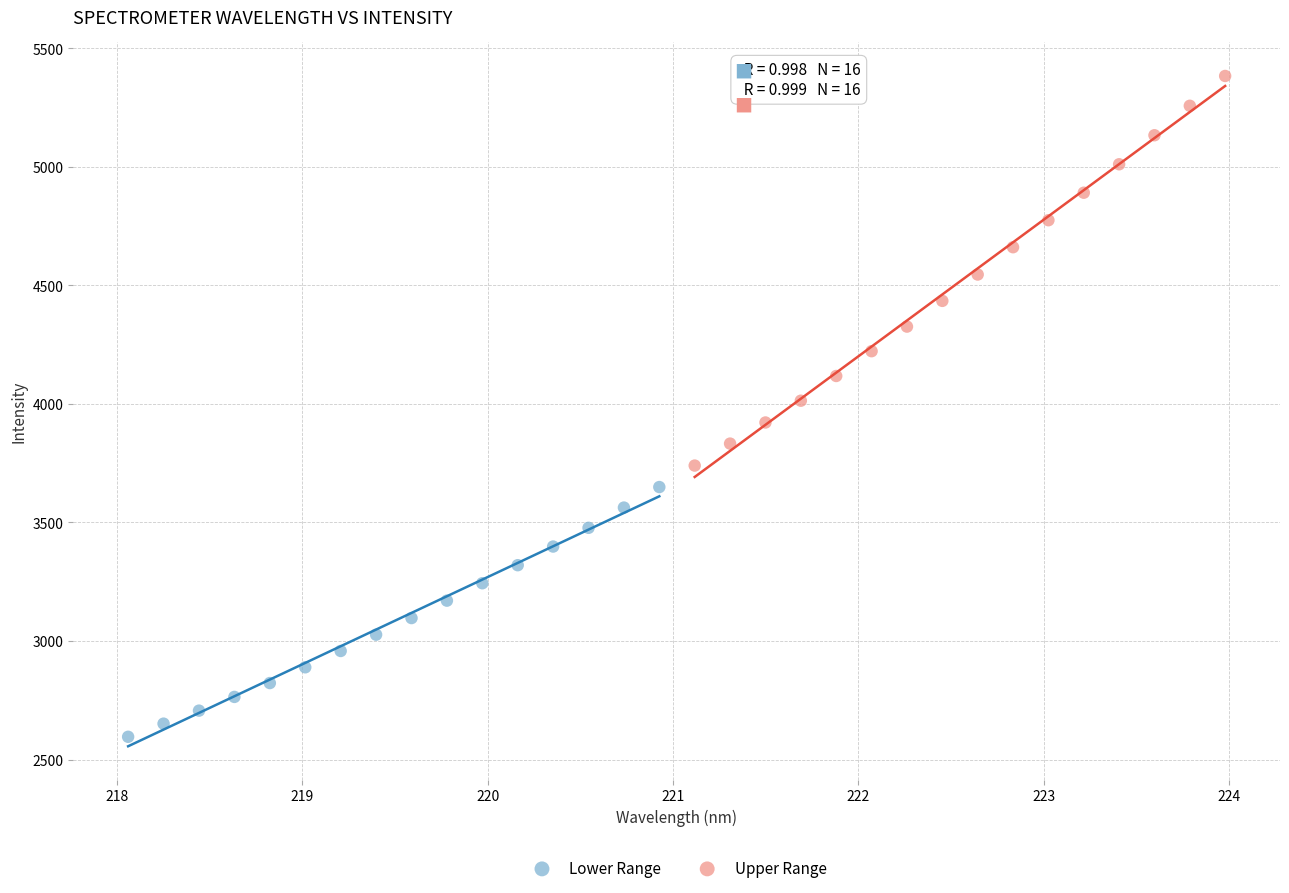

Which series has the largest Y range (max minus min)?

Upper Range